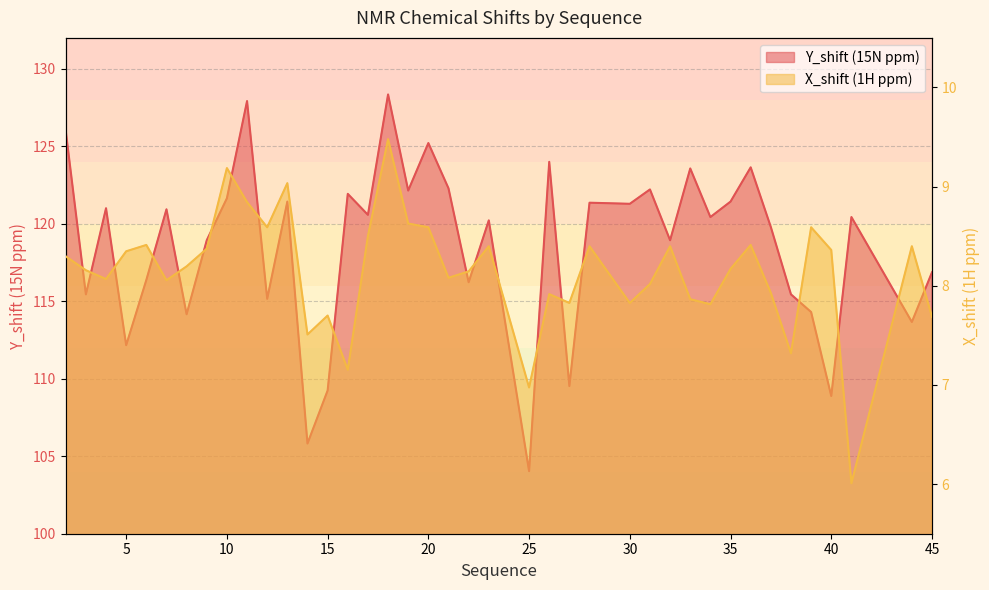

The X_shift series shows 15.5 at 11. True or false?

False